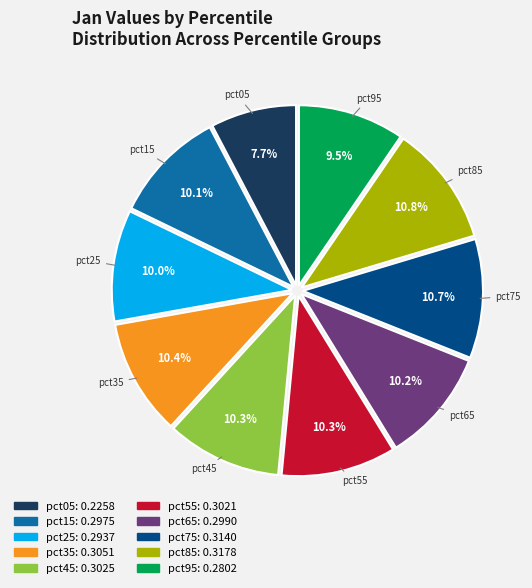

Which has a higher value, pct45 or pct05?

pct45